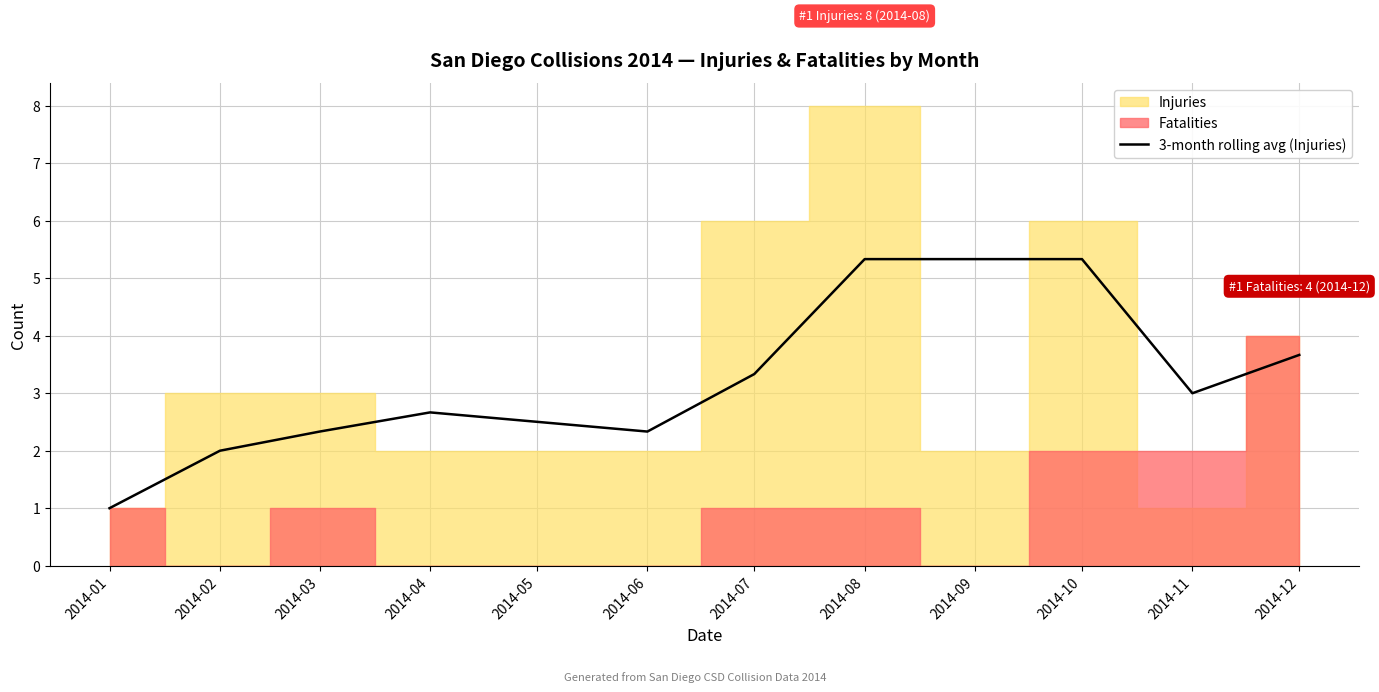

The 3-month rolling avg (Injuries) series shows 1.0 at 2014-01. True or false?

True